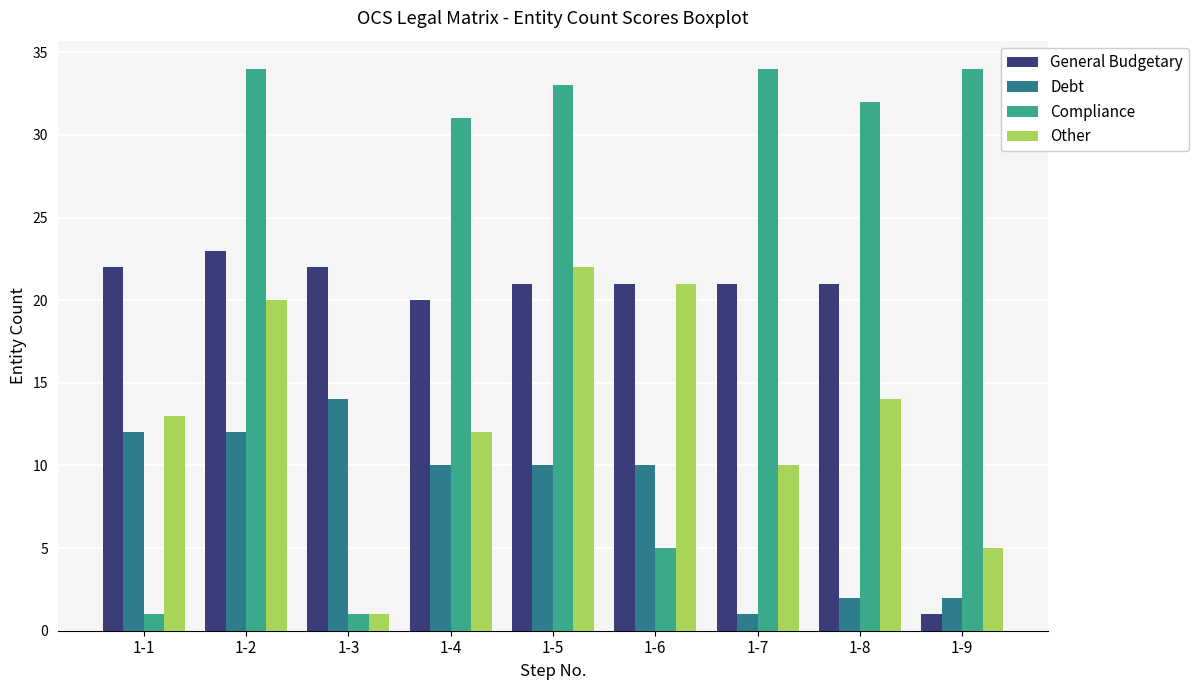

What is the average value of the General Budgetary series?

19